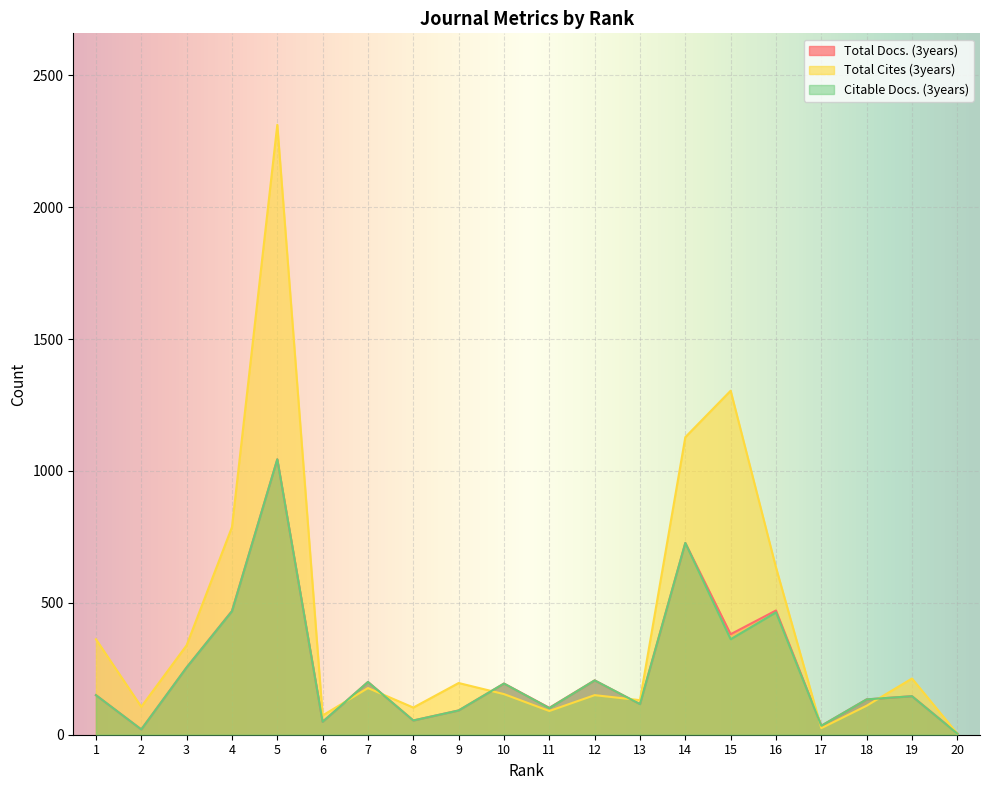

What is the average value of the Total Docs. (3years) series?

242